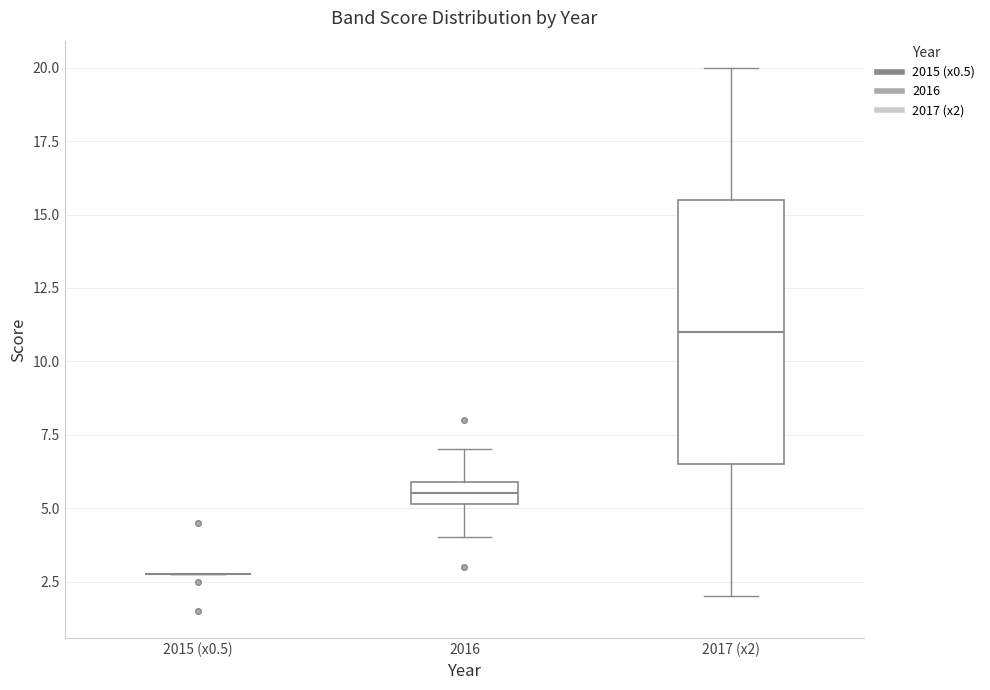

Reading left to right, transcribe this box plot: for each box, give where its median line is, the range the box spans, and where its two whiskers end, as read against the y-axis. The values are not printed on the chart, so give them approximately, as read against the axis.

2015 (x0.5): box collapsed to a line at 3.0, whiskers 3.0 to 3.0
2016: median 5.5, box 5.0 to 6.0, whiskers 4.0 to 7.0
2017 (x2): median 11.0, box 6.5 to 15.5, whiskers 2.0 to 20.0